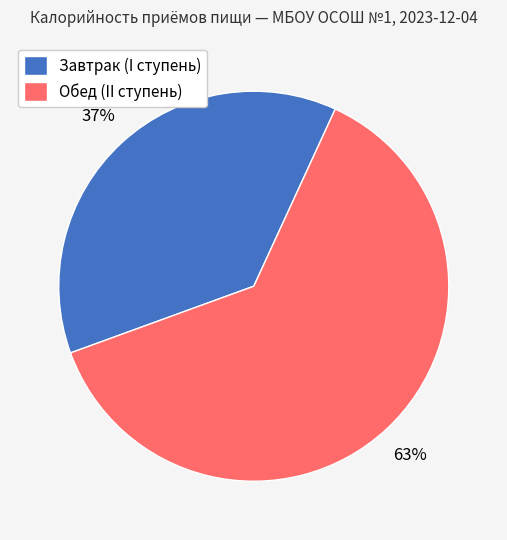

Rank the categories by value from lowest to highest.

Завтрак (I ступень), Обед (II ступень)